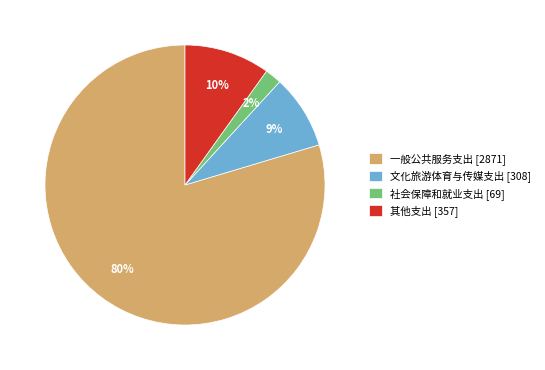

Do 一般公共服务支出 [2871] and 社会保障和就业支出 [69] together represent more than half of the pie?

Yes